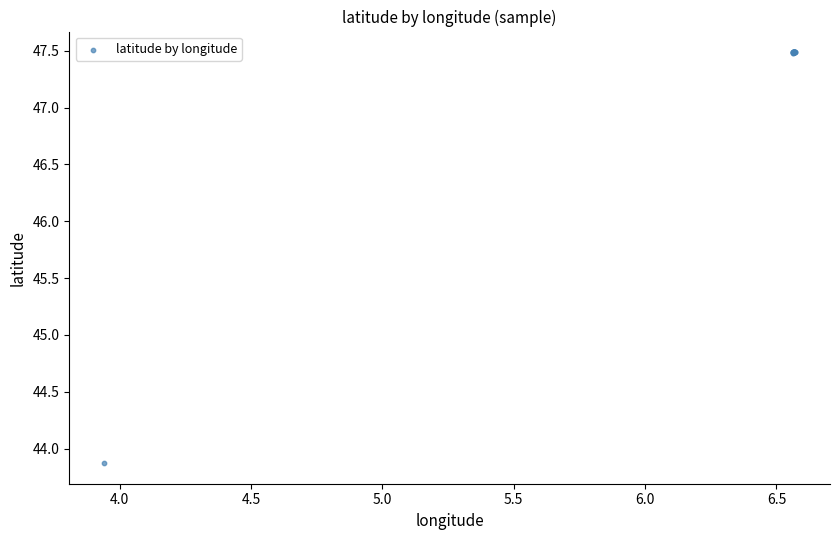

What Y value in the scatter plot is closest to 45?

43.9